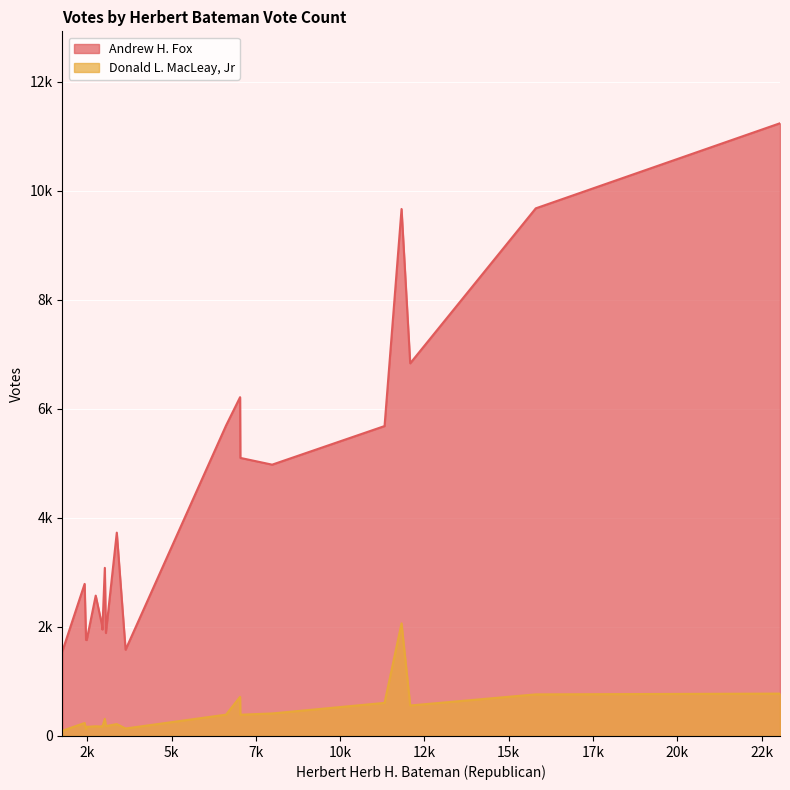

Which series has the largest range (max minus min)?

Andrew H. Fox